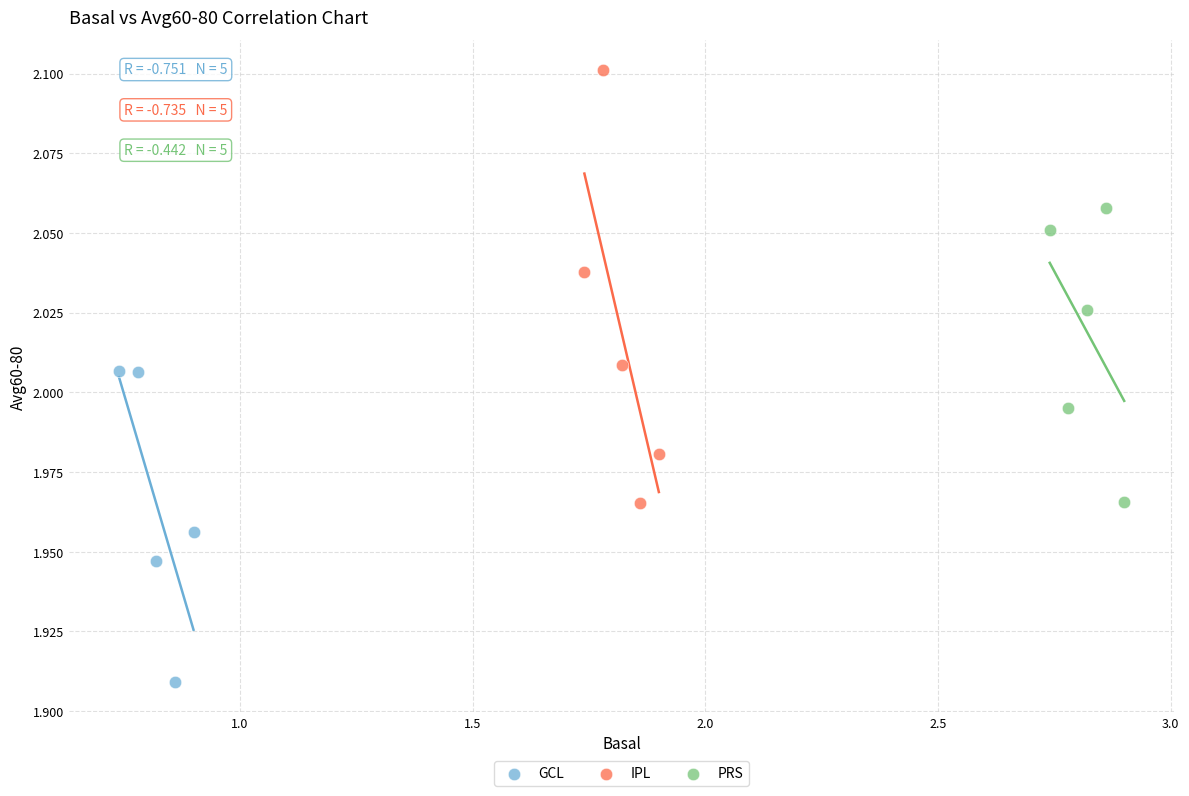

Which series has the largest Y range (max minus min)?

IPL